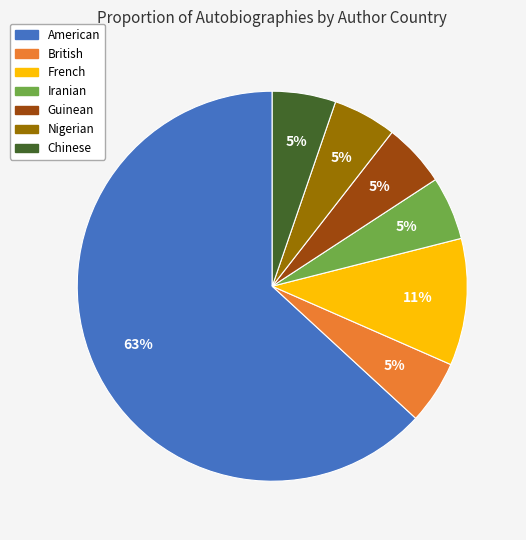

How many slices are in this pie chart?

7